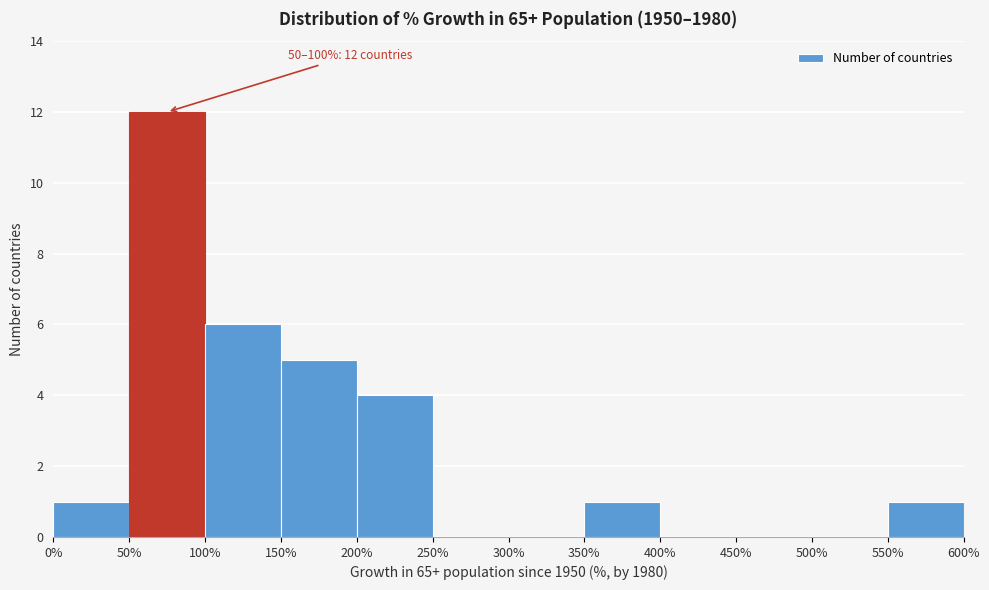

Over which range of the x-axis is the bar tallest?

50% to 100%